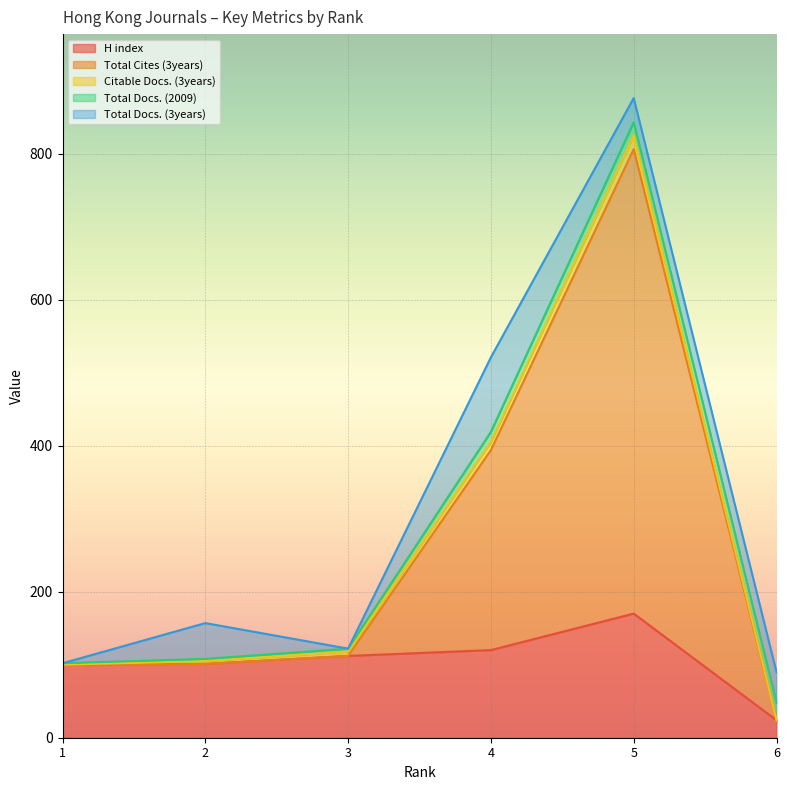

What is the lowest value of the H index series?

24